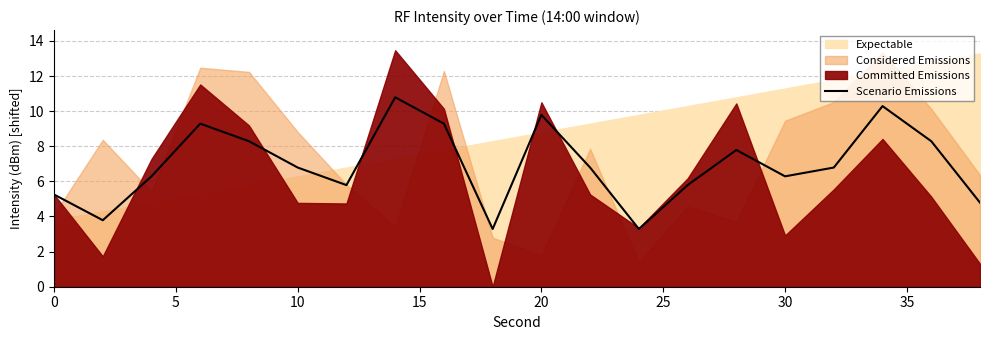

The value of Scenario Emissions at 0 is 5.3. True or false?

True